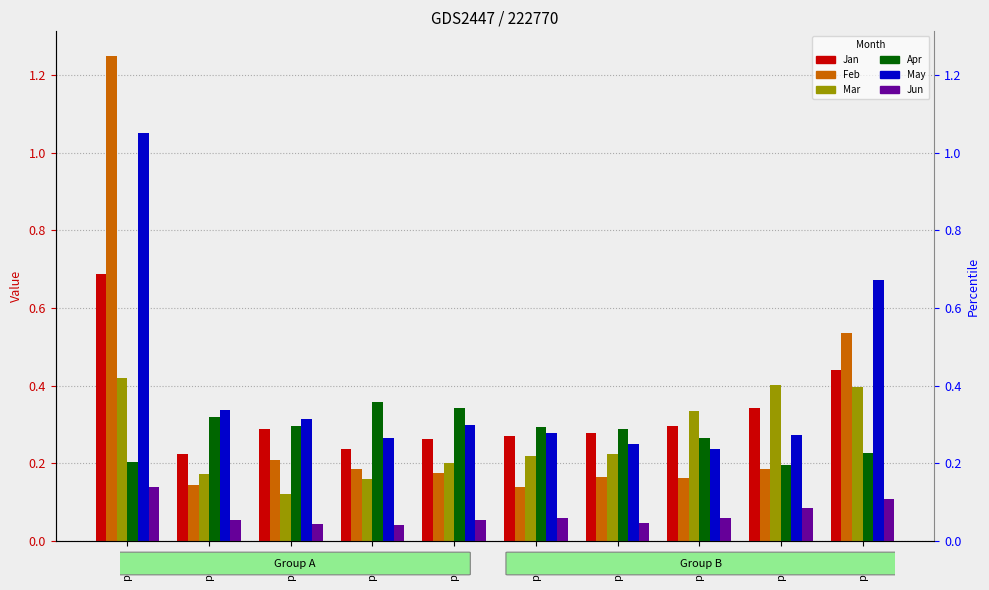

Is the value of Jun at pct25 greater than the value of Jan at pct05?

No